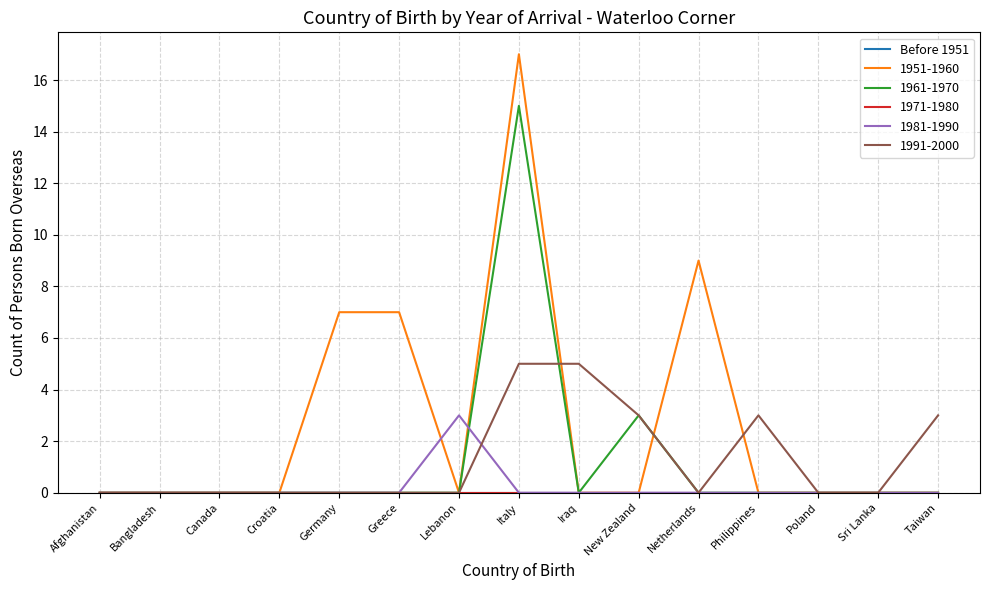

What is the sum of all 1961-1970 values?

18